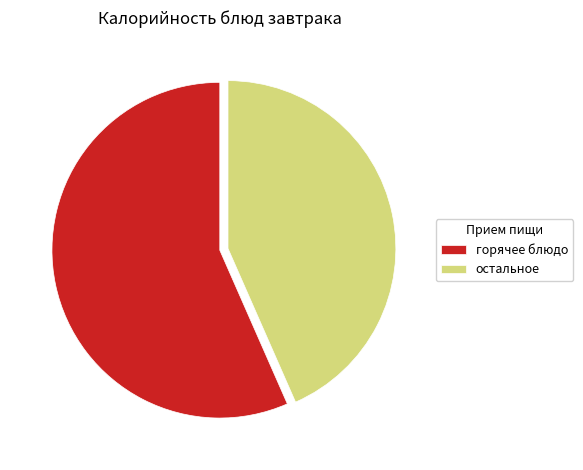

Is there a majority slice in this chart?

Yes